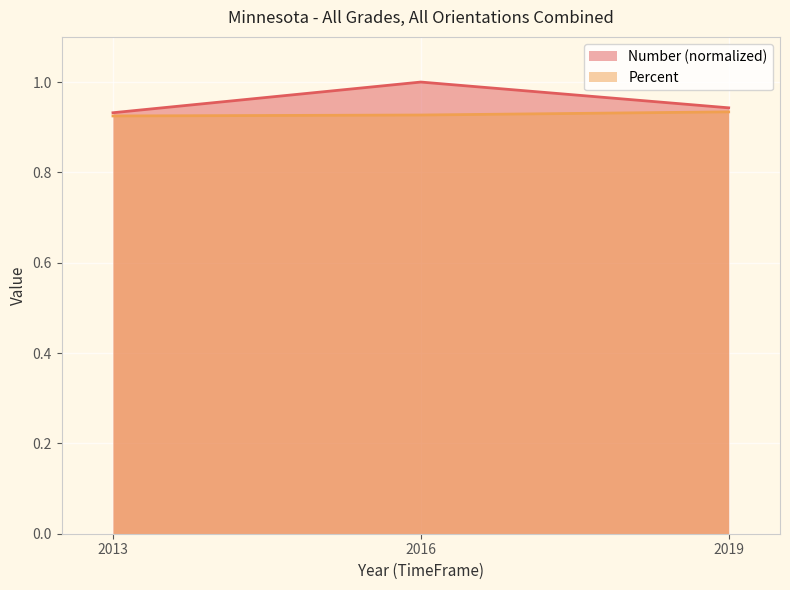

What is the value of the Percent point at the 1st from the left?

0.9